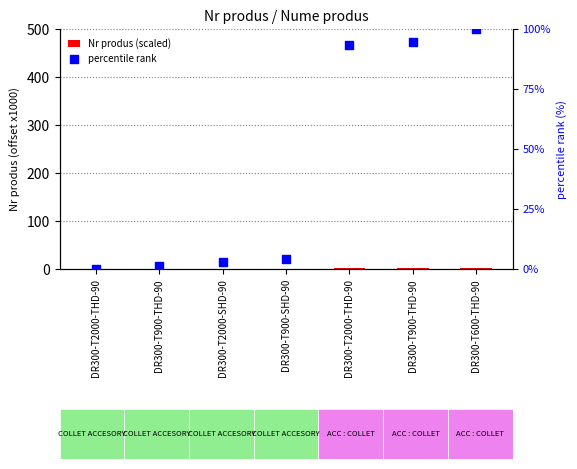

Is the value of percentile rank at DR300-T2000-THD-90 greater than the value of Nr produs (scaled) at DR300-T900-SHD-90?

No